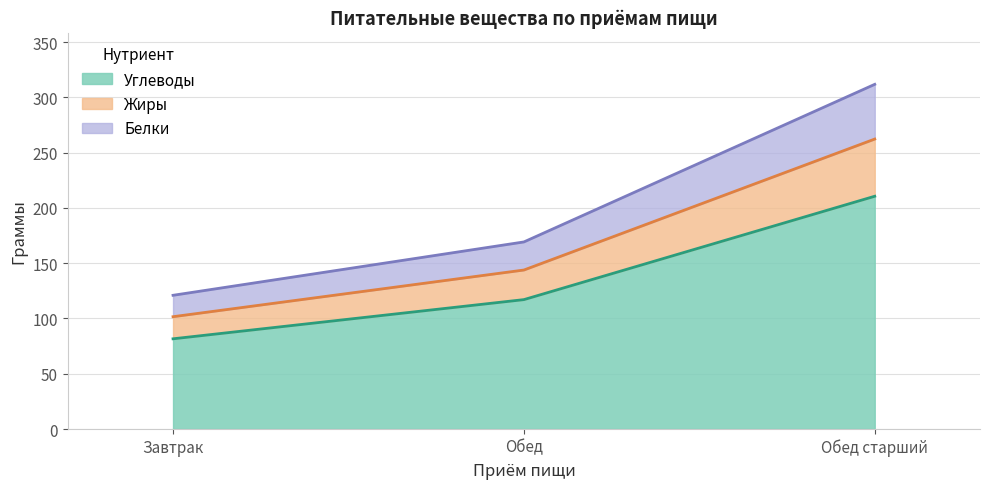

At which category is the sum across all series the highest?

Обед старший